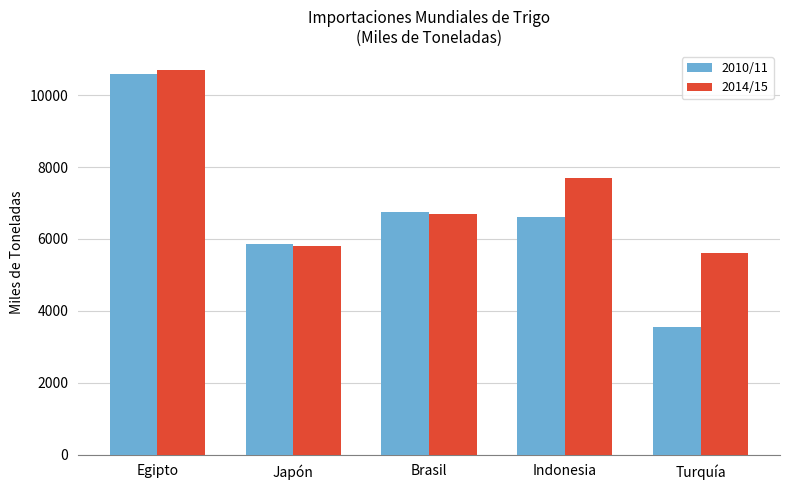

Rank the categories by 2010/11 value from lowest to highest.

Turquía, Japón, Indonesia, Brasil, Egipto